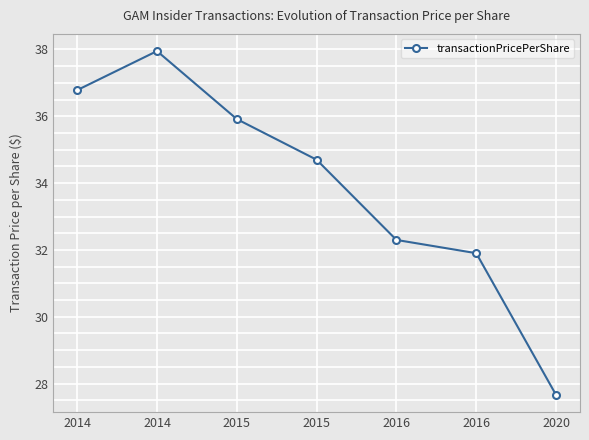

True or false: the data has more than 1 interior local peaks.

False